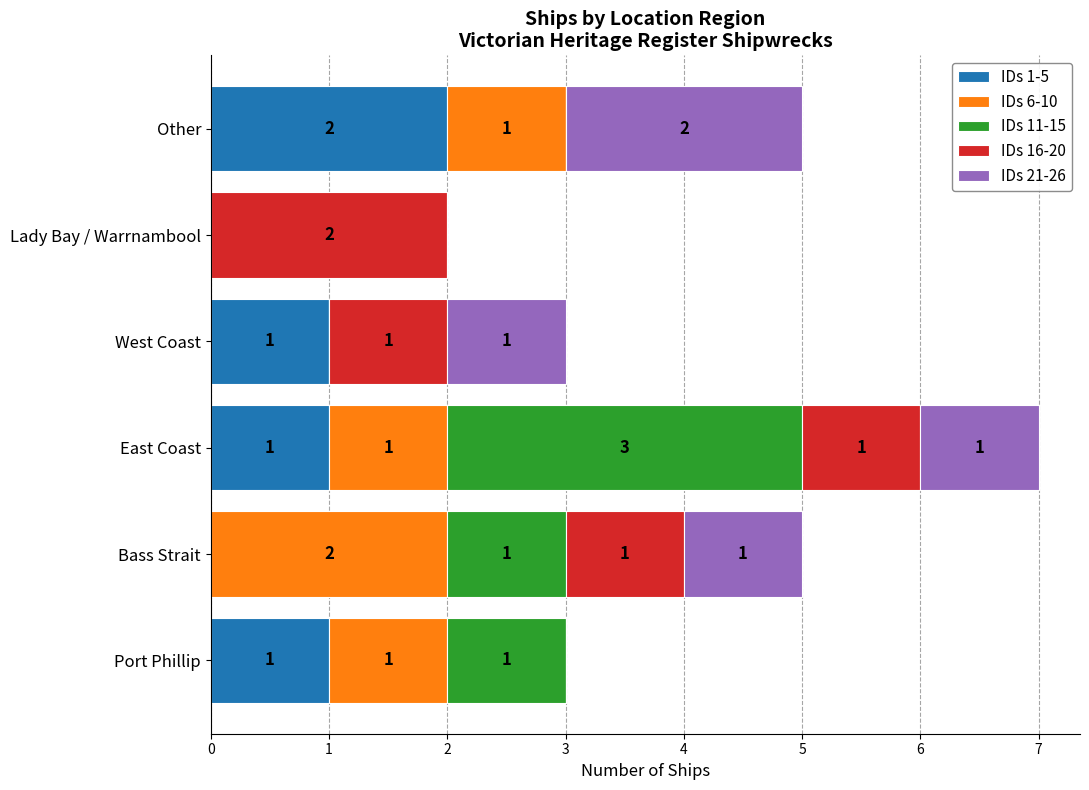

True or false: IDs 1-5 has a value of 2 at East Coast.

False